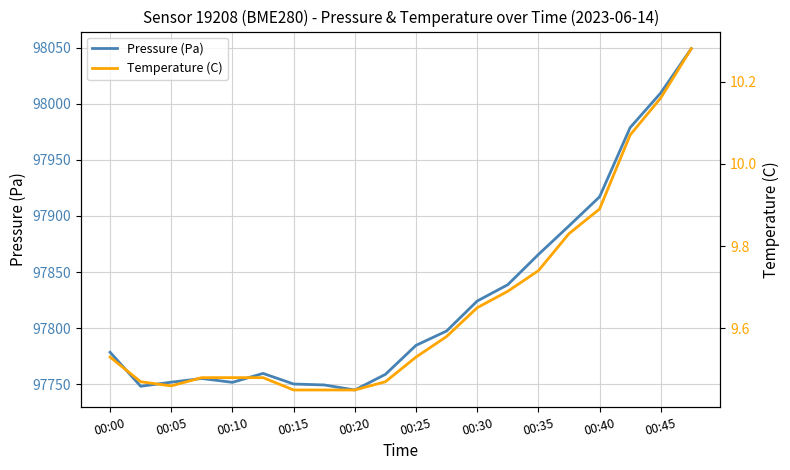

In Pressure (Pa), how many points are higher than both neighbors (excluding endpoints)?

2